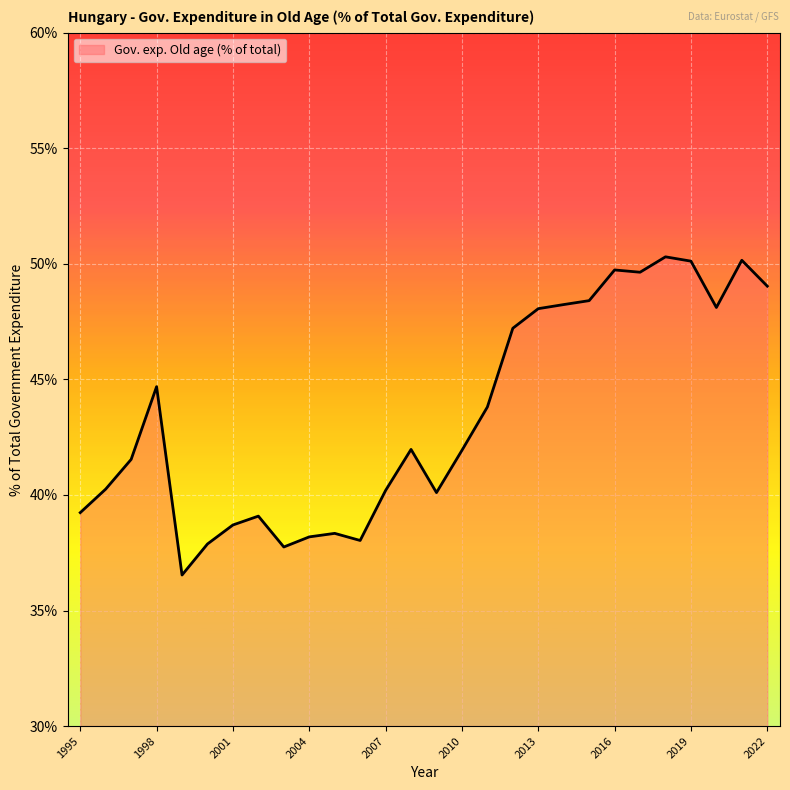

What is the difference between the maximum and minimum values?

13.8